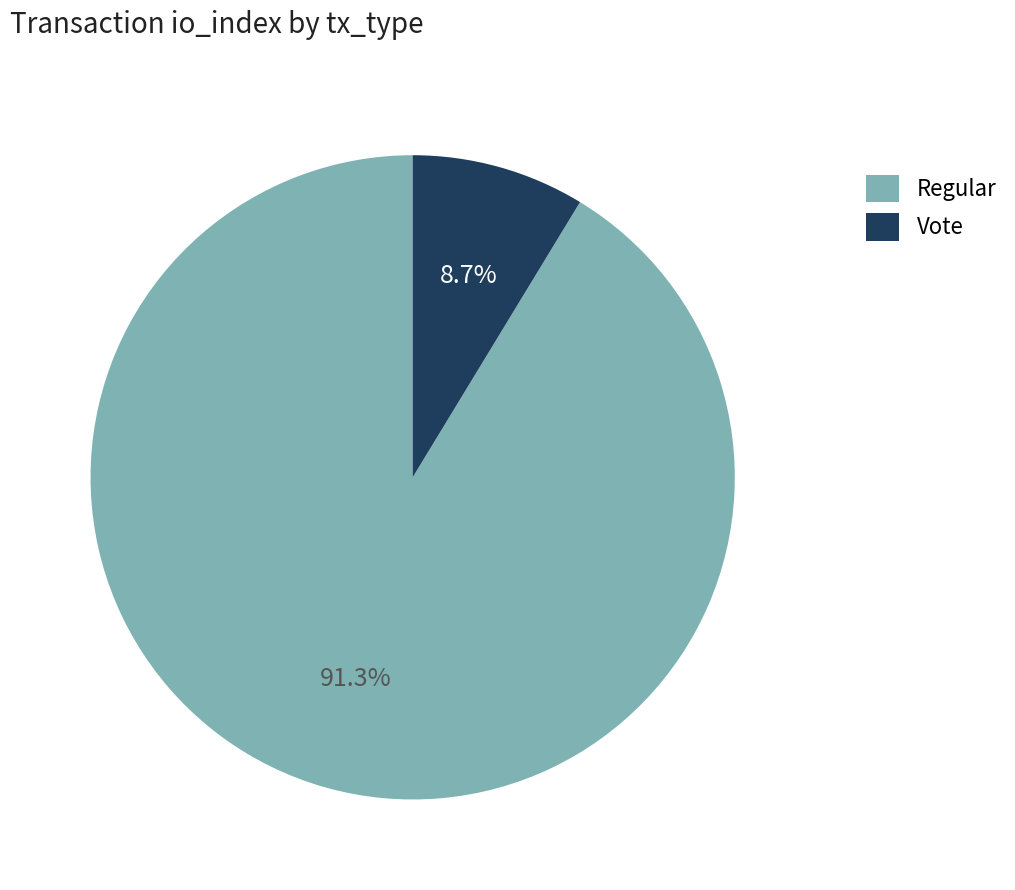

What percentage do Regular and Vote together represent?

100.0%